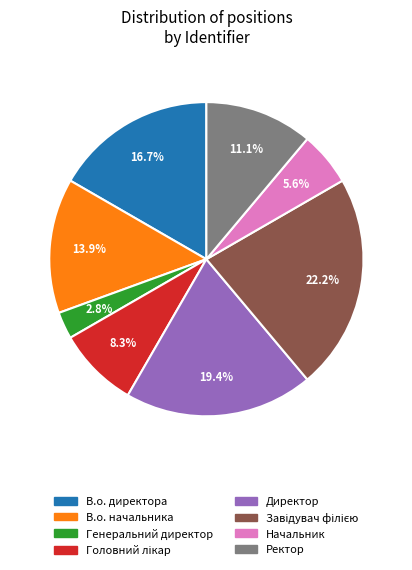

The Директор slice represents 29% of the pie. True or false?

False